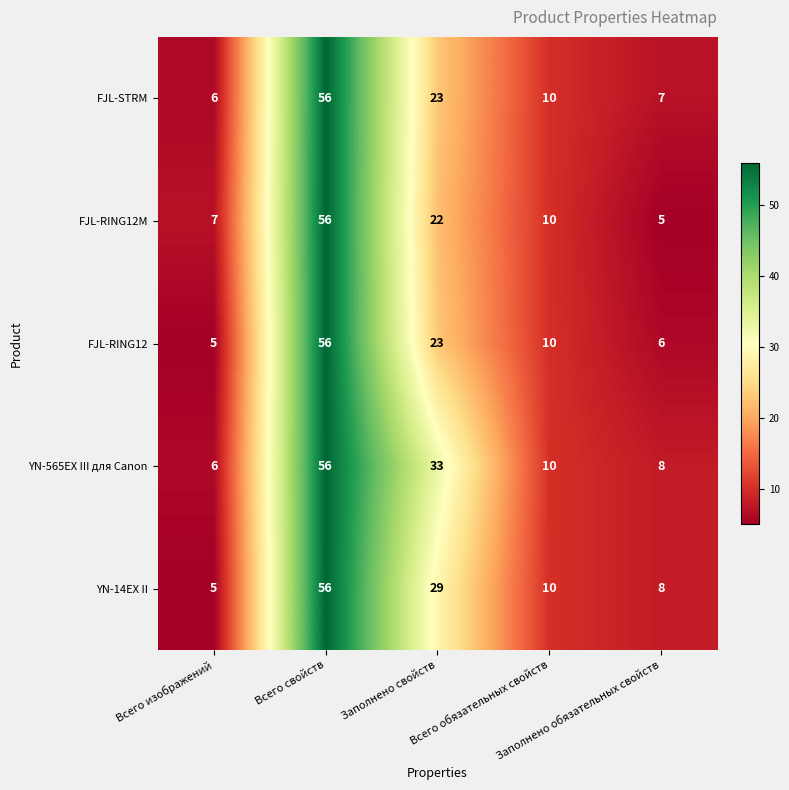

Which series has the largest total across all categories?

YN-565EX III для Canon